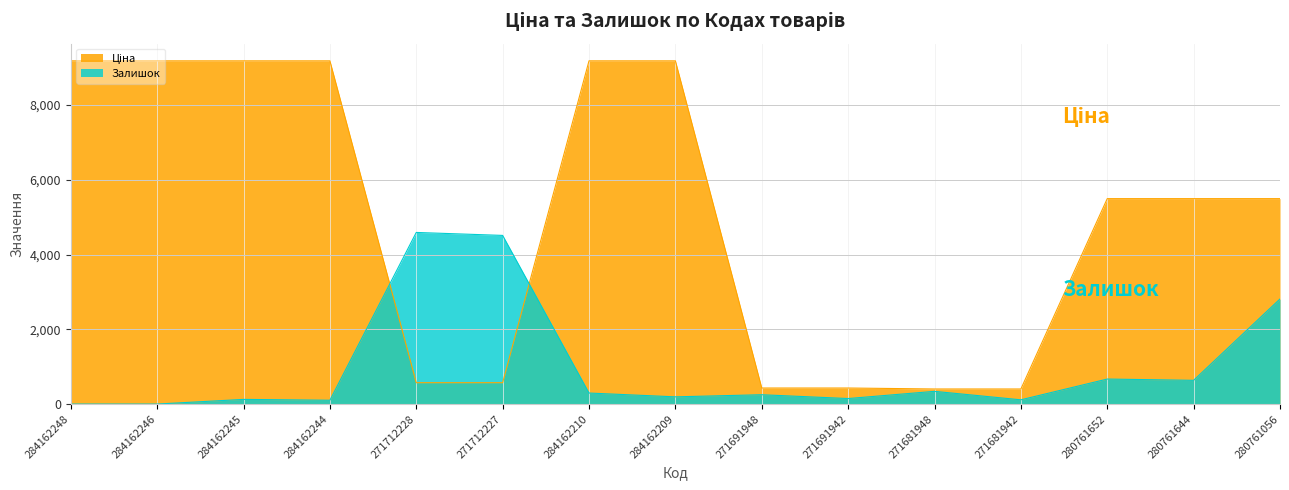

Which series has the largest range (max minus min)?

Ціна